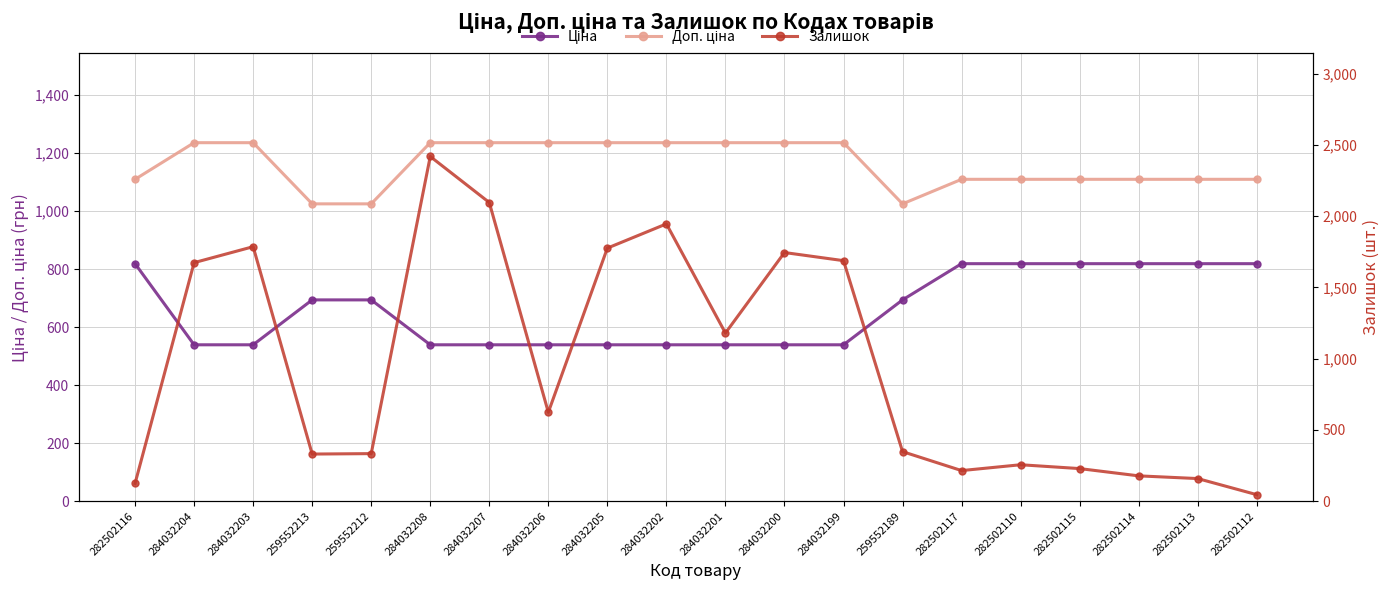

What is the difference between the Ціна values at 284032207 and 259552213?

154.7